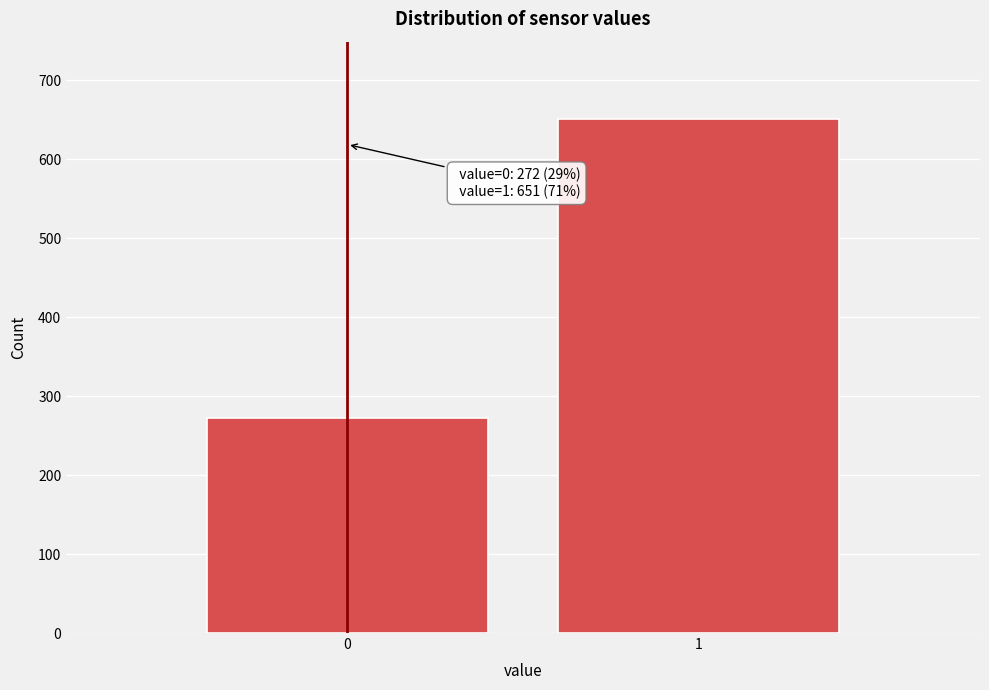

Reading left to right, transcribe all the data shown in this chart.

272	651